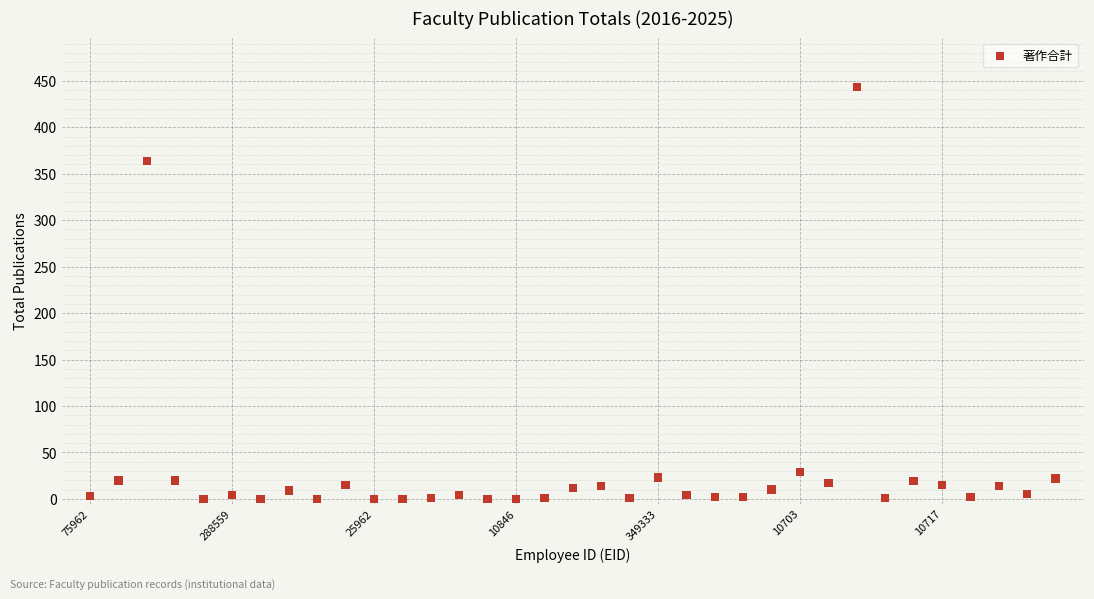

What Y value in the scatter plot is closest to 221?

364